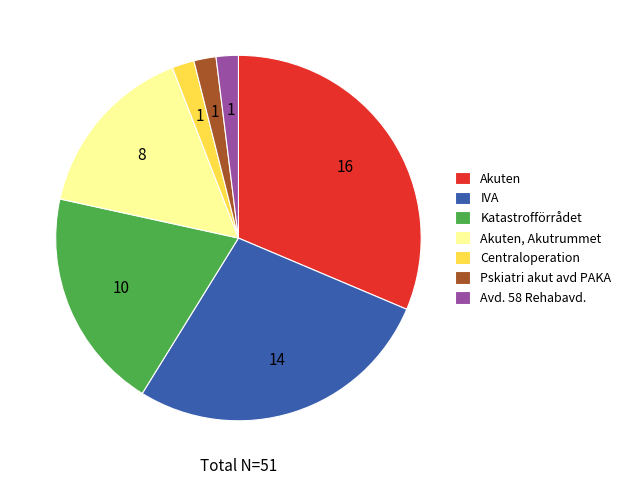

Is it true that Akuten is 37% of the pie?

False